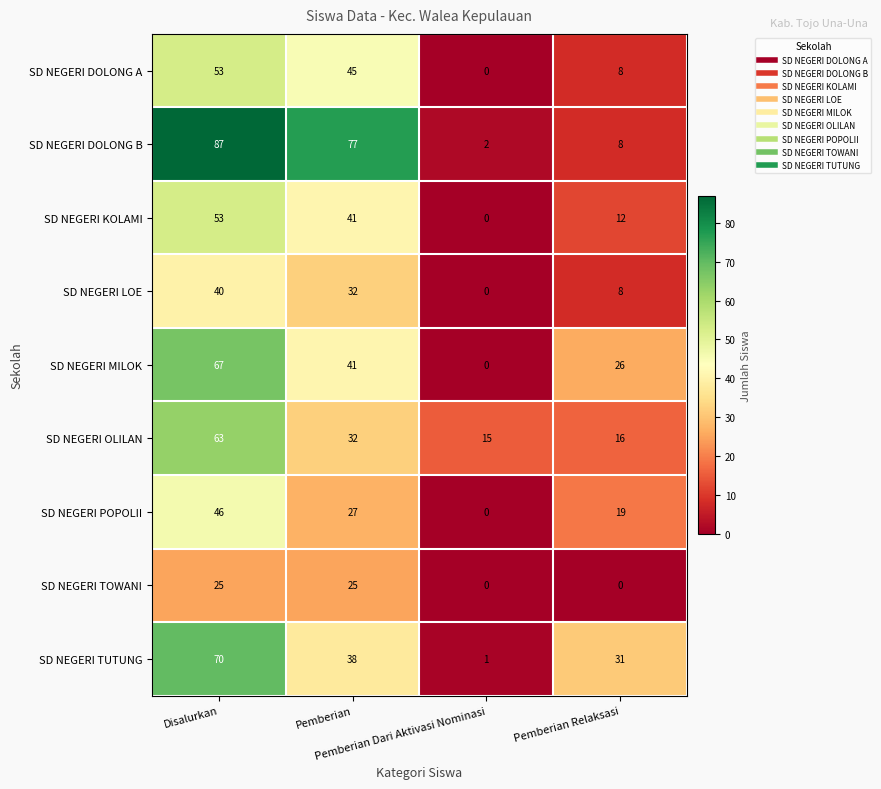

How many SD NEGERI POPOLII values are between 19 and 46?

3